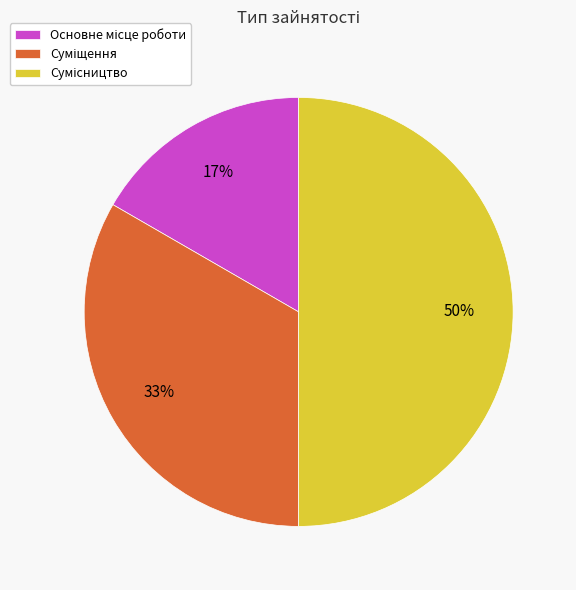

To the nearest percent, what is the difference between the largest and smallest slice percentages?

33%